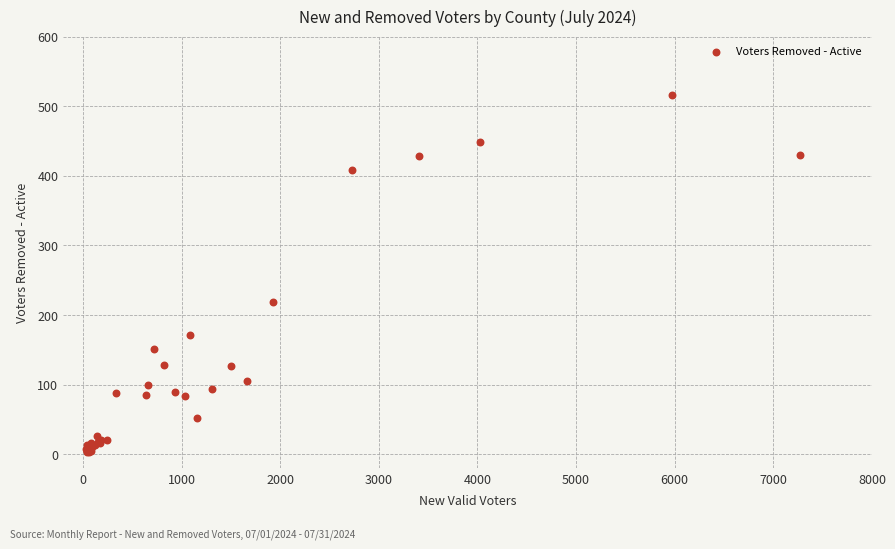

What Y value in the scatter plot is closest to 259?

219